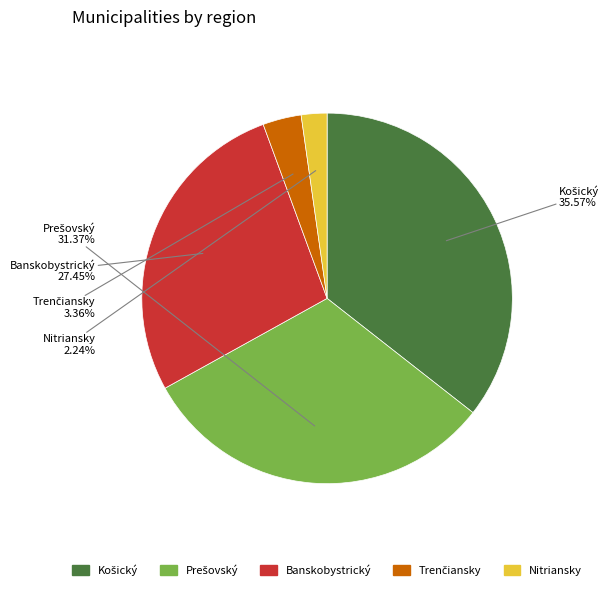

Is there a majority slice in this chart?

No